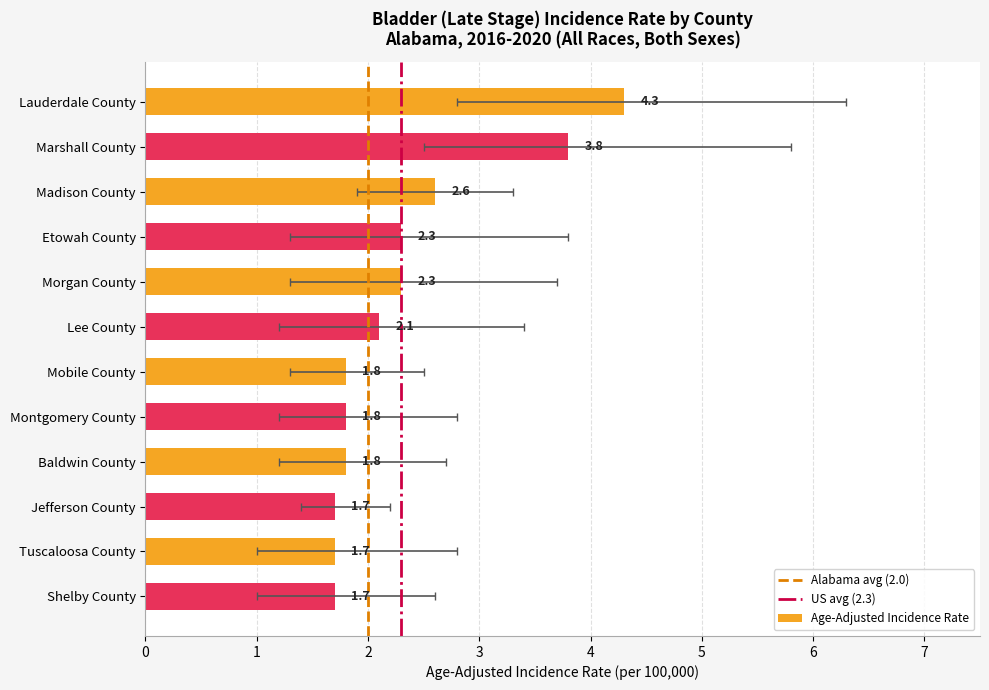

Count the number of data series in this chart.

1